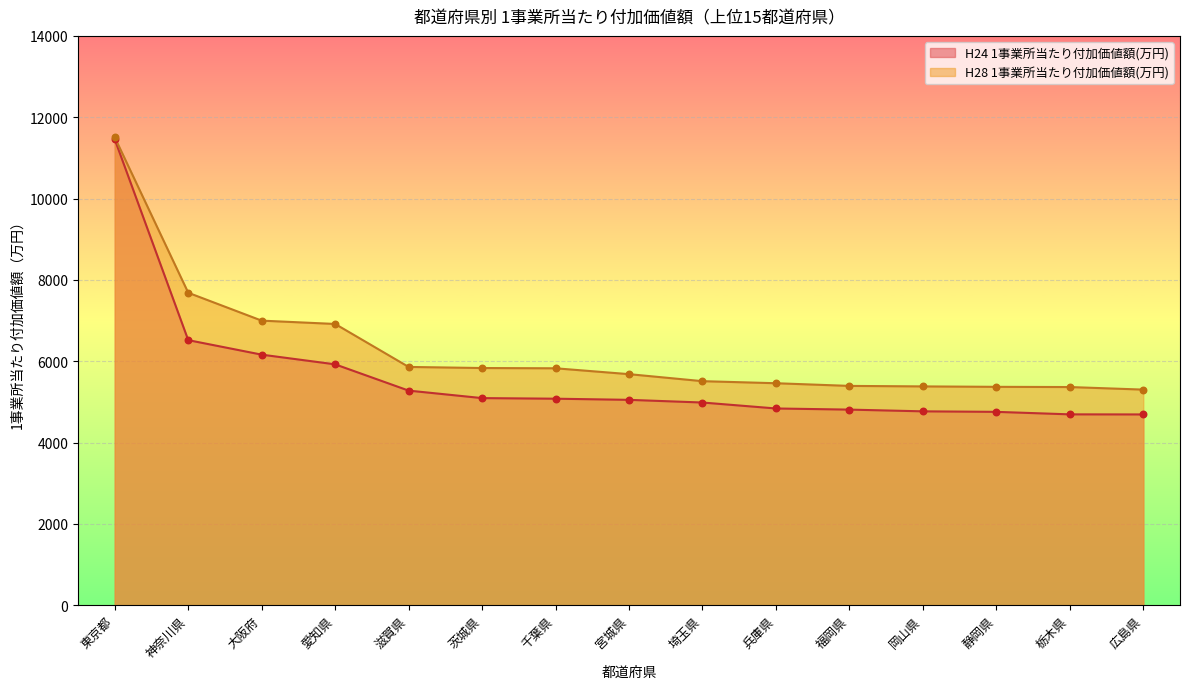

Which series reaches the minimum Y coordinate?

H24 1事業所当たり付加価値額(万円)